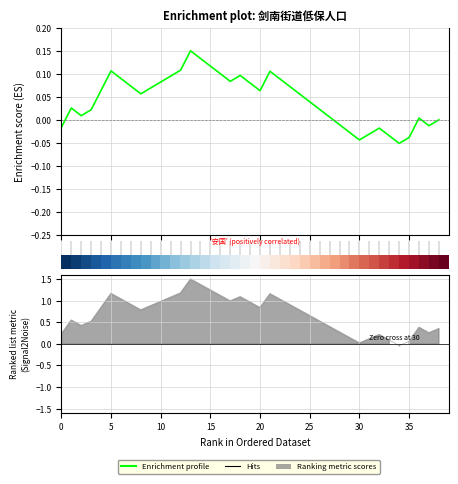

How many lines are shown in the chart?

1